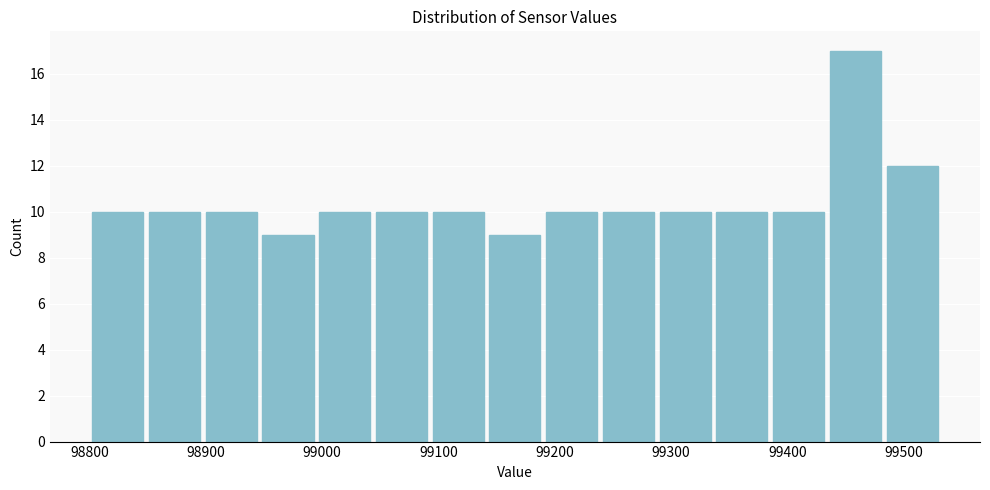

Reading left to right, transcribe this chart: for each bar, give the range it covers on the x-axis and its height. Neither the bar edges nor the heights are printed on the chart, so give them approximately, as read against the axes.

98800 to 98850: 10
98850 to 98900: 10
98900 to 98950: 10
98950 to 99000: 9
99000 to 99040: 10
99040 to 99090: 10
99090 to 99140: 10
99140 to 99190: 9
99190 to 99240: 10
99240 to 99290: 10
99290 to 99340: 10
99340 to 99390: 10
99390 to 99430: 10
99430 to 99480: 17
99480 to 99530: 12